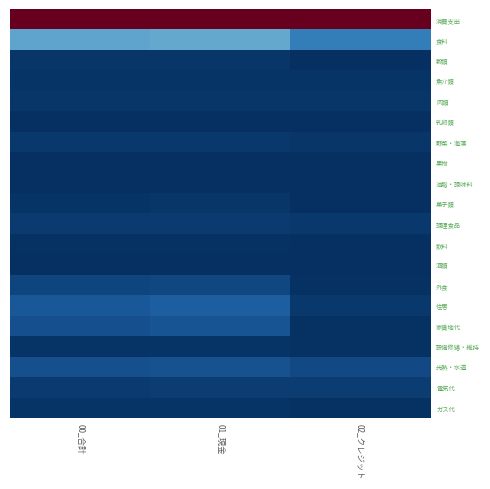

Which has a higher value, 01_現金 or 00_合計?

01_現金